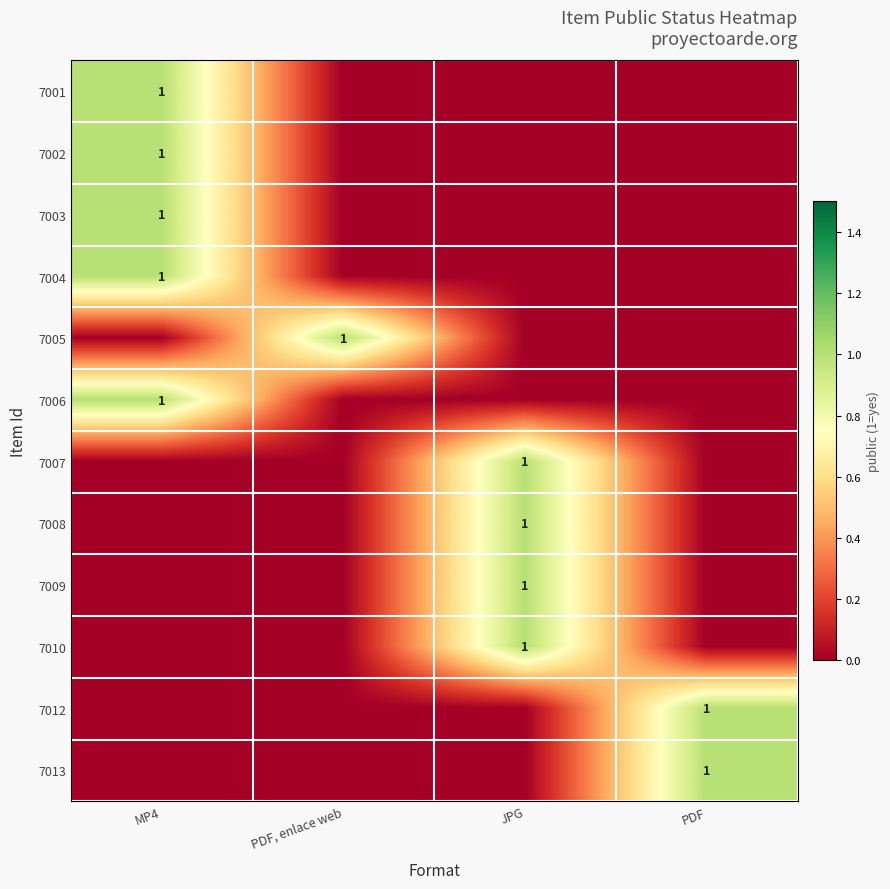

What is the difference between the highest and lowest values at MP4?

1